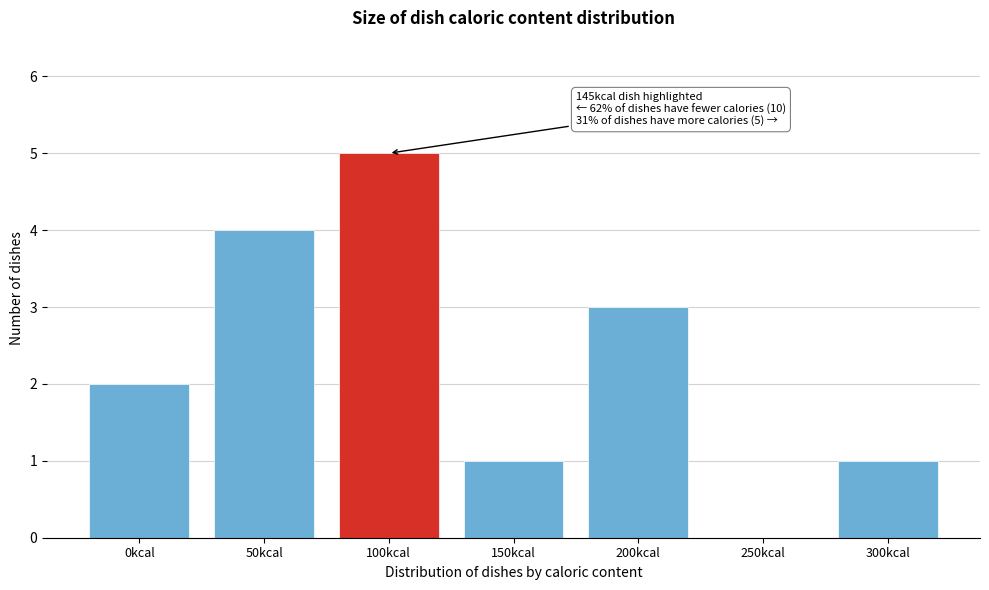

Reading left to right, extract all data points from this chart.

0kcal=2	50kcal=4	100kcal=5	150kcal=1	200kcal=3	250kcal=0	300kcal=1